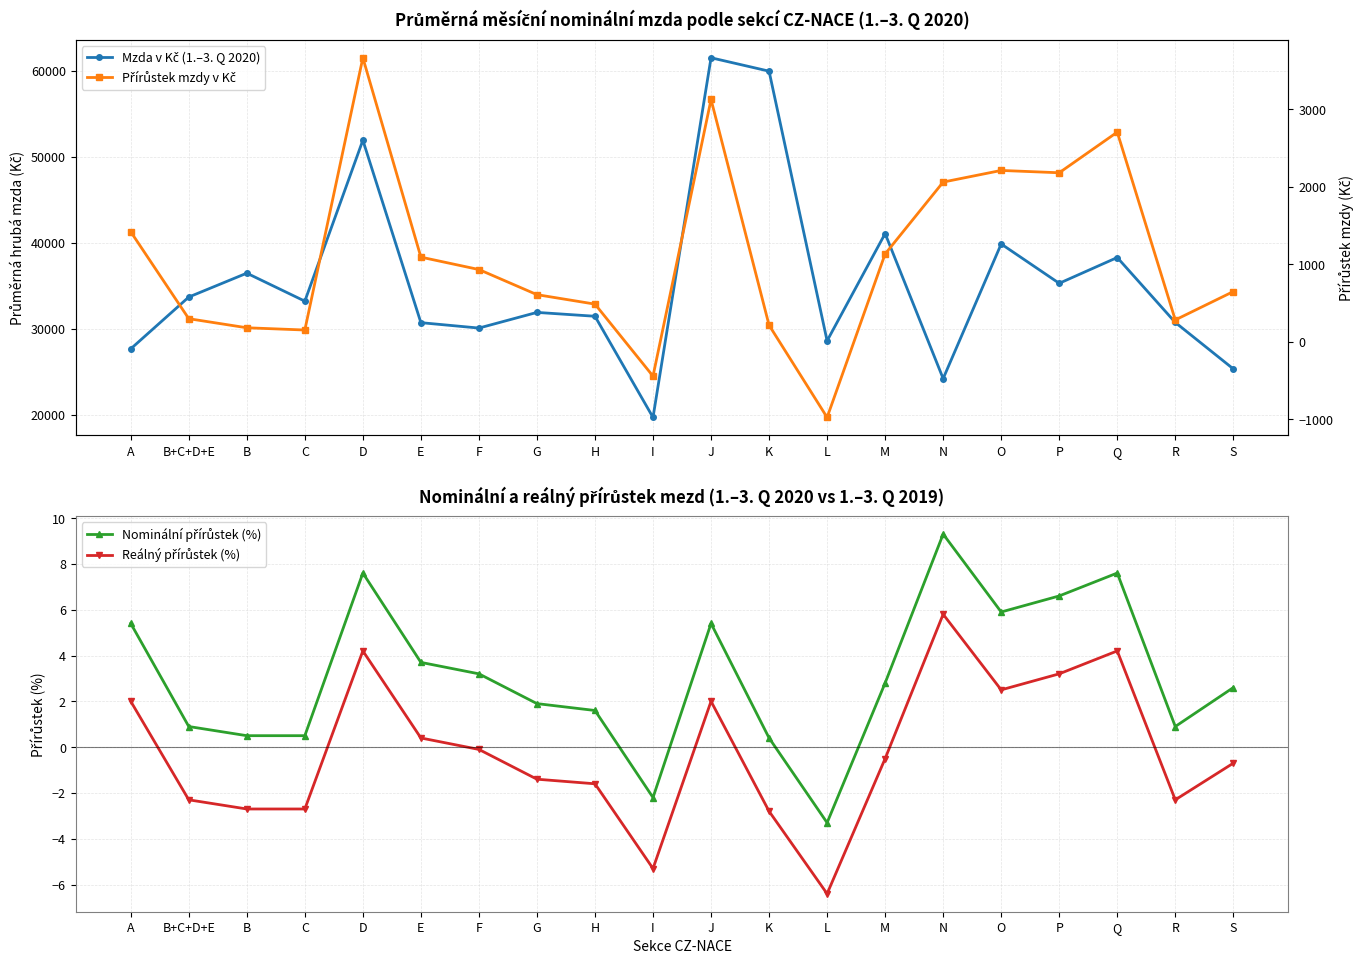

What is the difference between the highest and lowest values at B+C+D+E?

33688.3